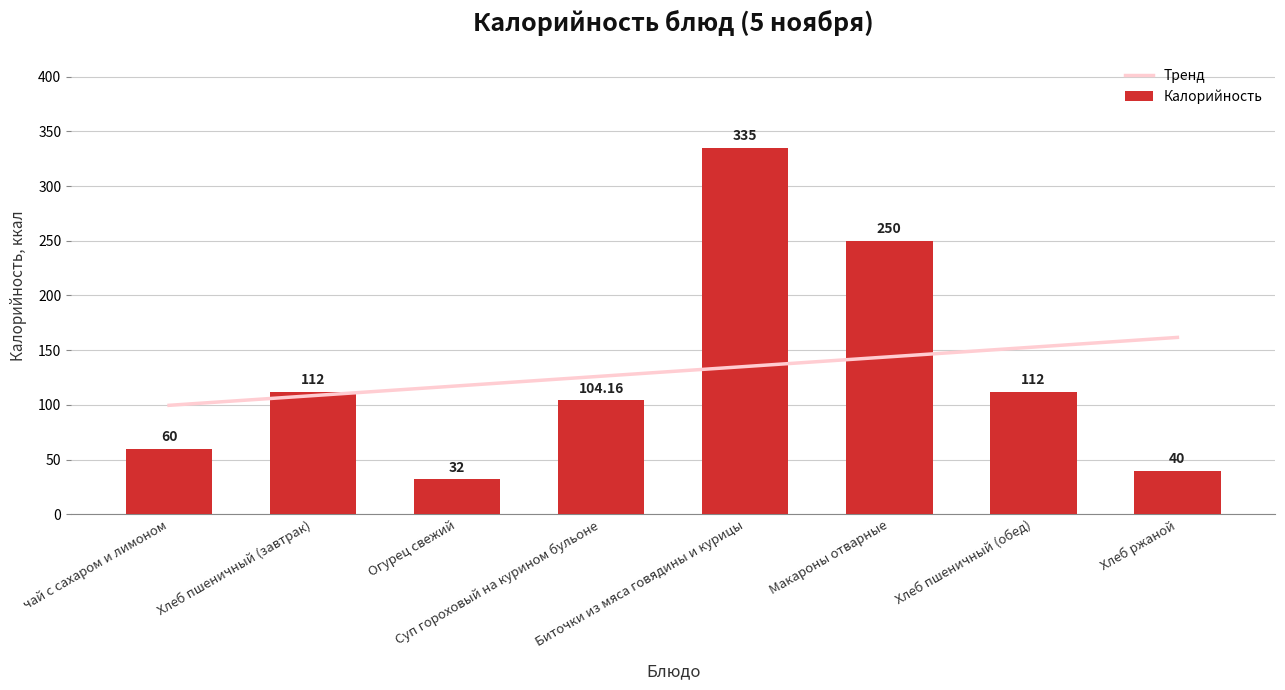

What is the change in value from чай с сахаром и лимоном to Хлеб пшеничный (завтрак)?

+52.0